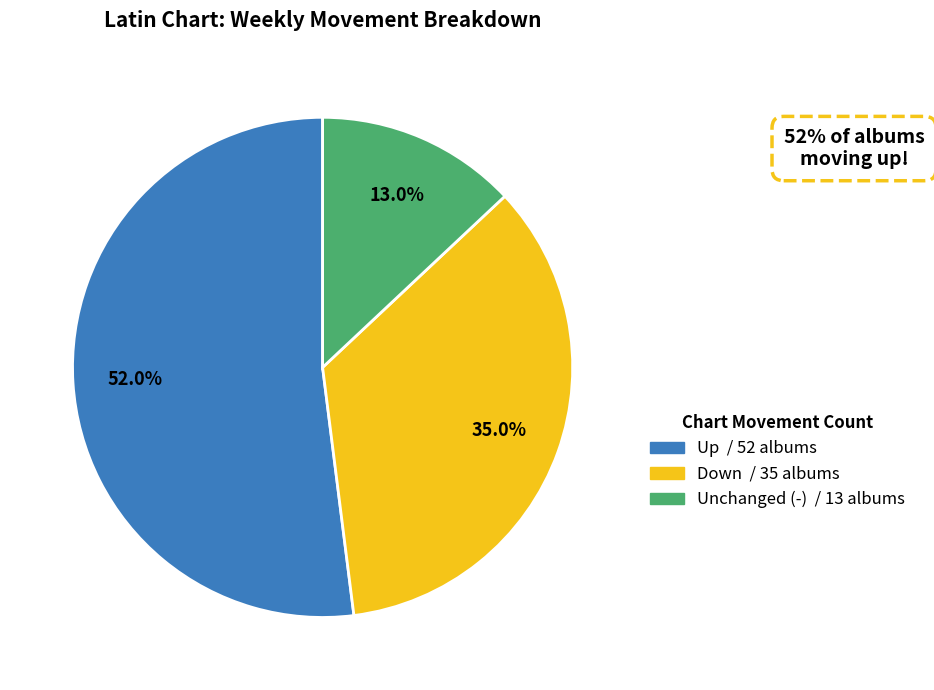

To the nearest percent, what is the average slice percentage?

33%